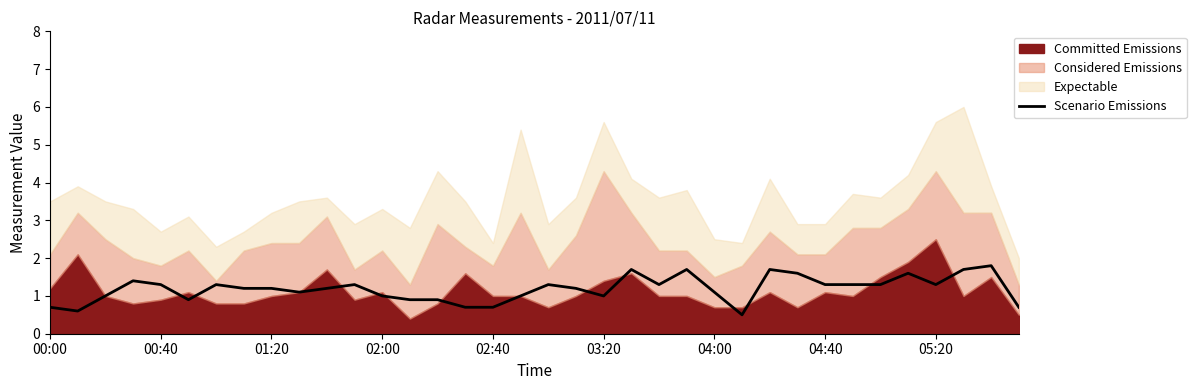

The chart shows a value of 0.7 at 35. True or false?

True